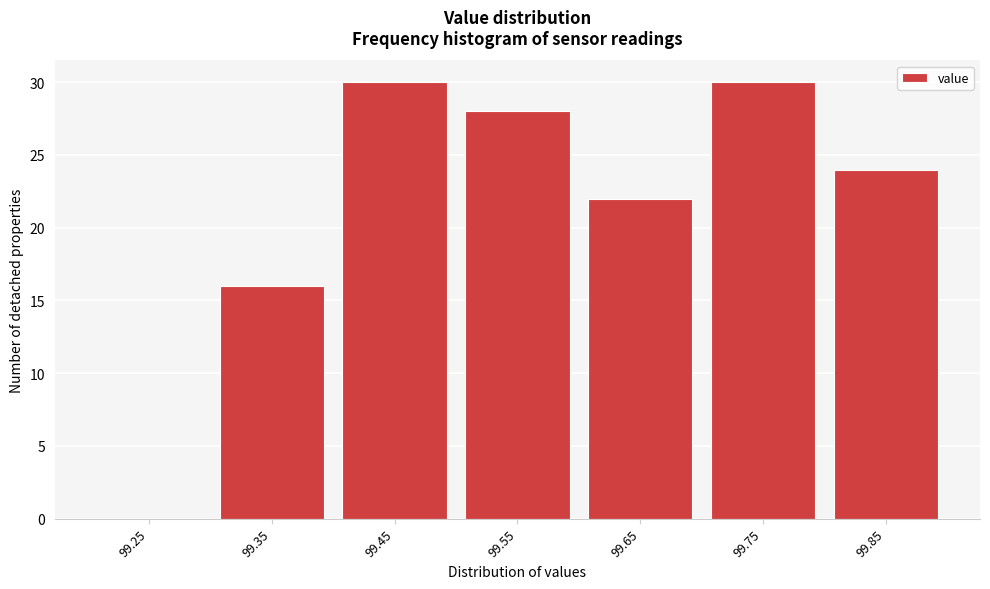

Reading left to right, list every bar in this chart as the range it spans on the x-axis followed by its height. The values are not printed on the chart, so give them approximately, as read against the axis.

99.2 to 99.3: 0
99.3 to 99.4: 16
99.4 to 99.5: 30
99.5 to 99.6: 28
99.6 to 99.7: 22
99.7 to 99.8: 30
99.8 to 99.9: 24